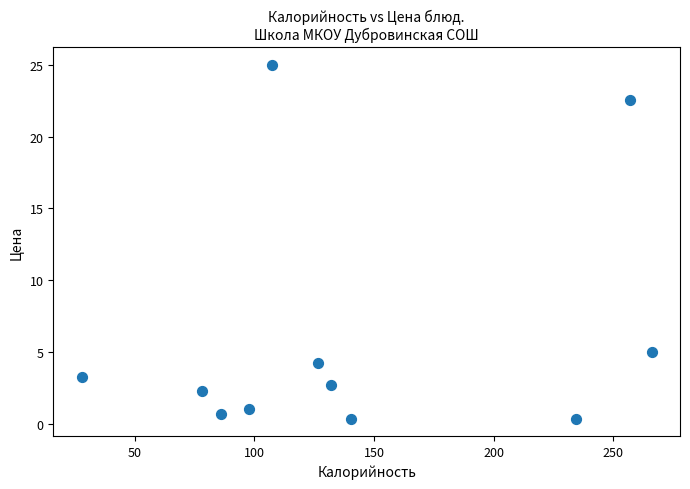

What Y value in the scatter plot is closest to 12?

5.0